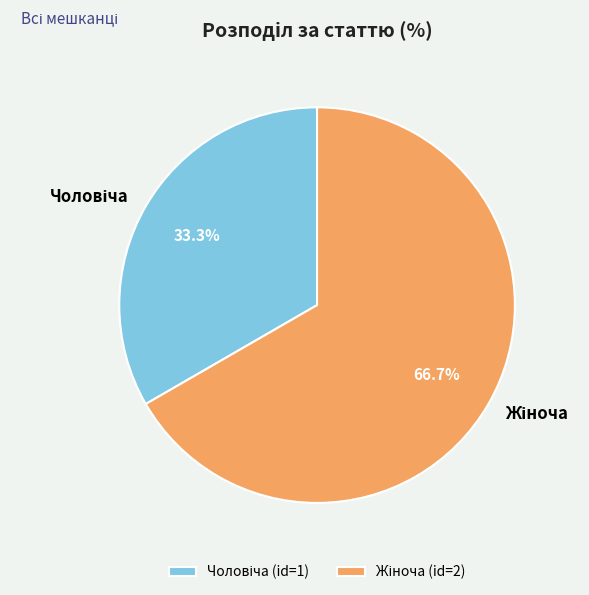

Is there a majority slice in this chart?

Yes